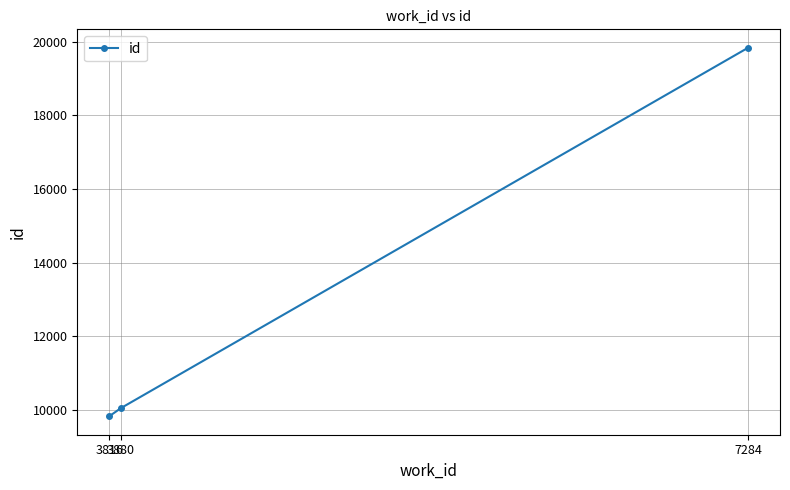

List the labels in order of value, largest first.

7284, 3880, 3816